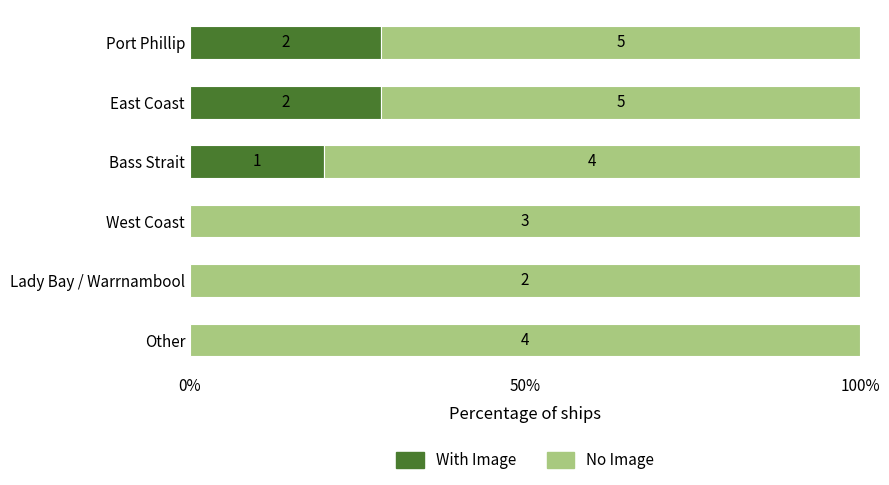

What are all the series names shown in the legend?

With Image, No Image